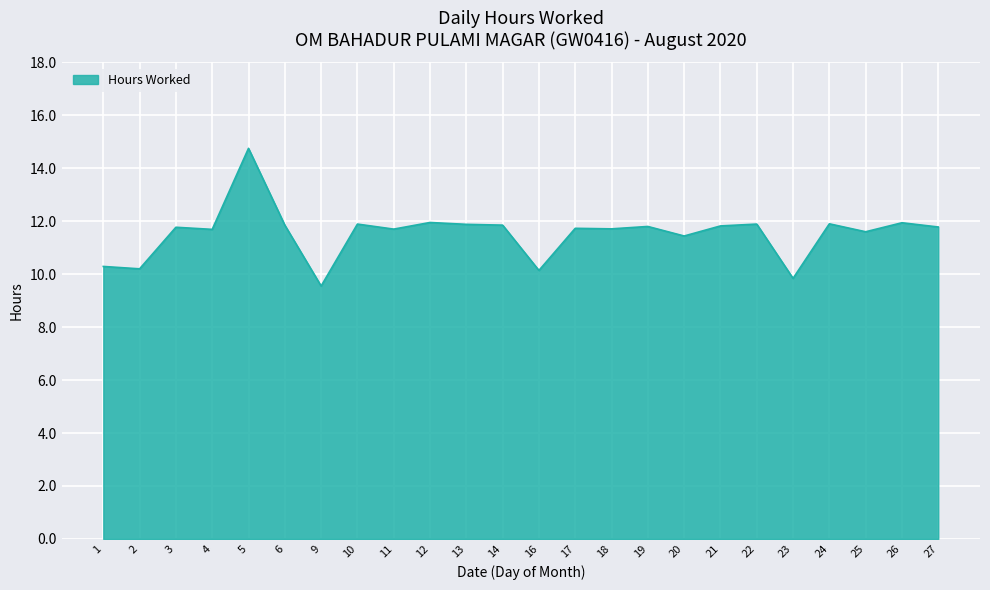

What is the sum of all values?

277.0